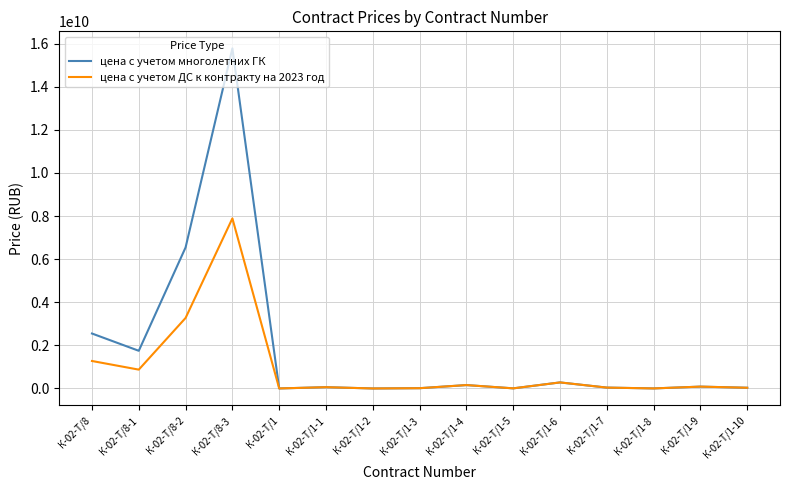

What is the spread (max minus min) of values at К-02-Т/8-2?

3271943400.0